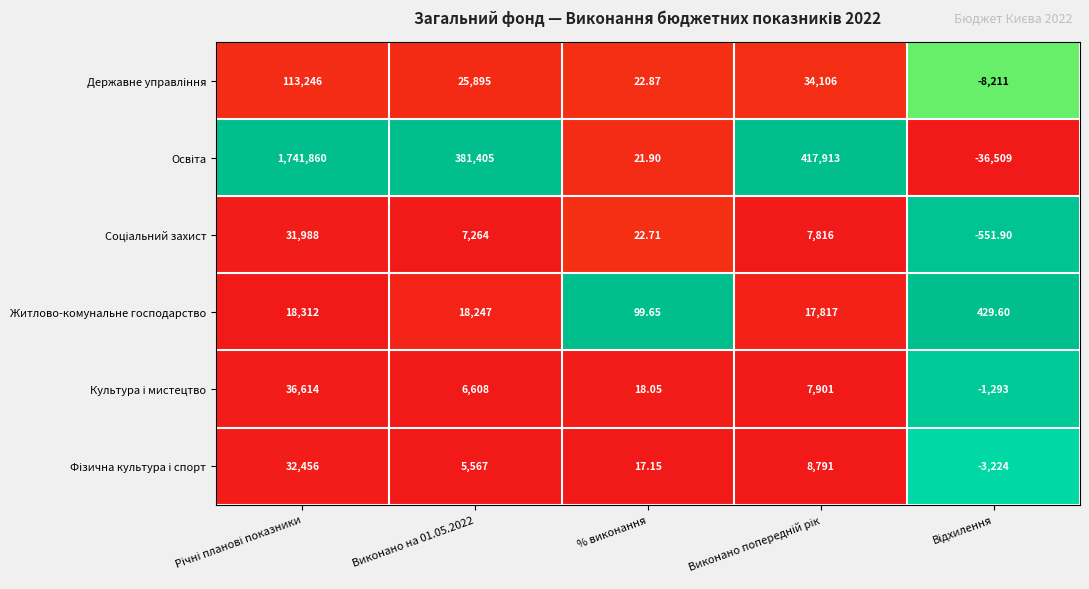

Count the number of data series in this chart.

6